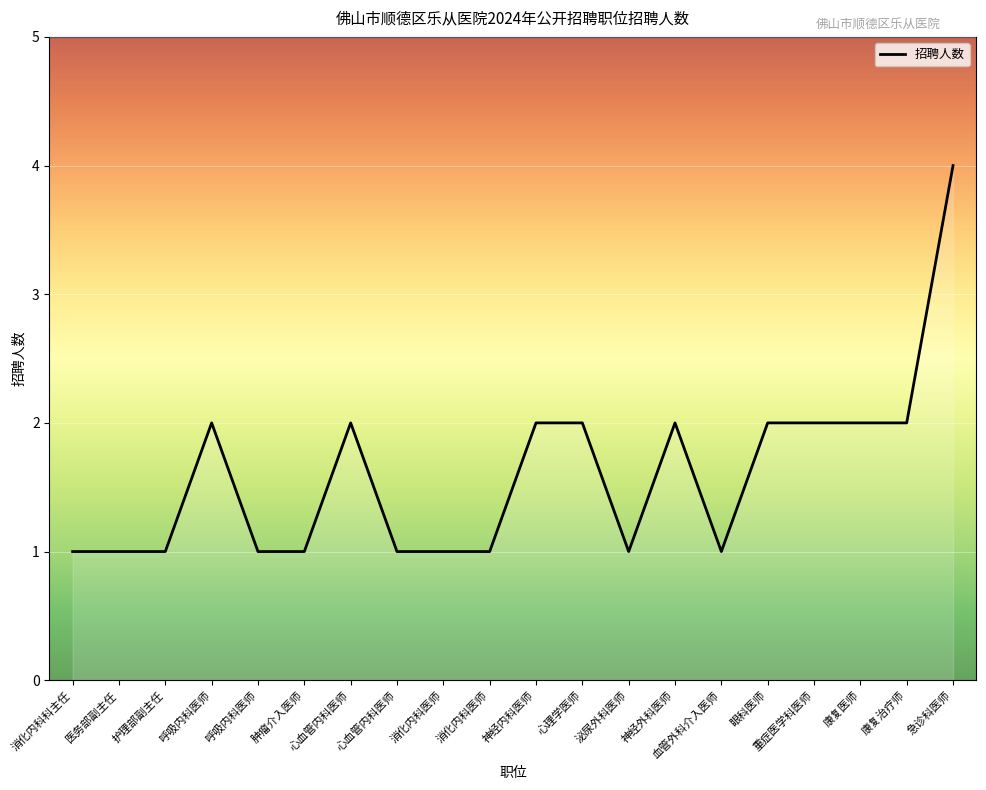

How many points are lower than both their immediate neighbors (excluding endpoints)?

2